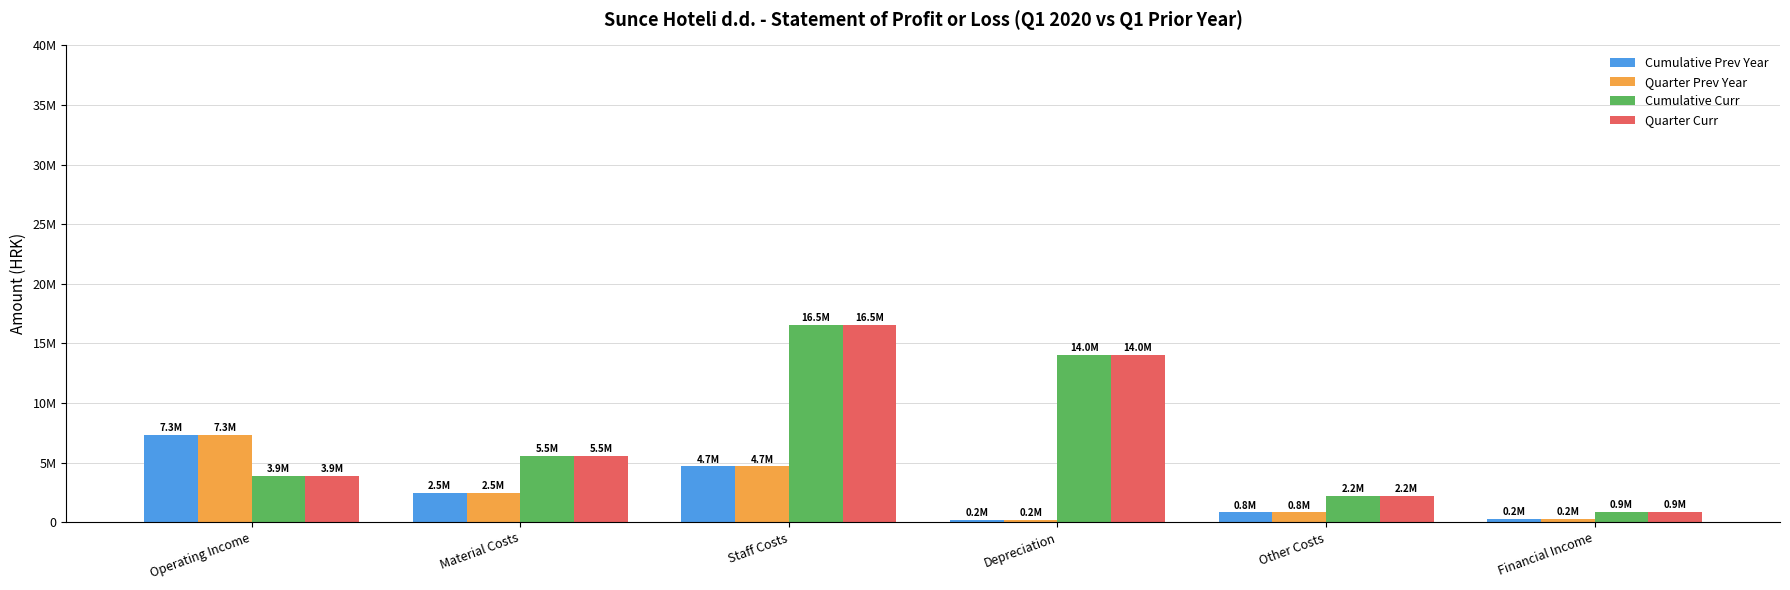

Reading left to right, extract all data points from this chart.

Cumulative Prev Year: Operating Income=7346198	Material Costs=2480688	Staff Costs=4683548	Depreciation=190279	Other Costs=814823	Financial Income=249846
Quarter Prev Year: Operating Income=7346198	Material Costs=2480688	Staff Costs=4683548	Depreciation=190279	Other Costs=814823	Financial Income=249846
Cumulative Curr: Operating Income=3902608	Material Costs=5548543	Staff Costs=16529795	Depreciation=14032768	Other Costs=2235529	Financial Income=884453
Quarter Curr: Operating Income=3902608	Material Costs=5548543	Staff Costs=16529795	Depreciation=14032768	Other Costs=2235529	Financial Income=884453